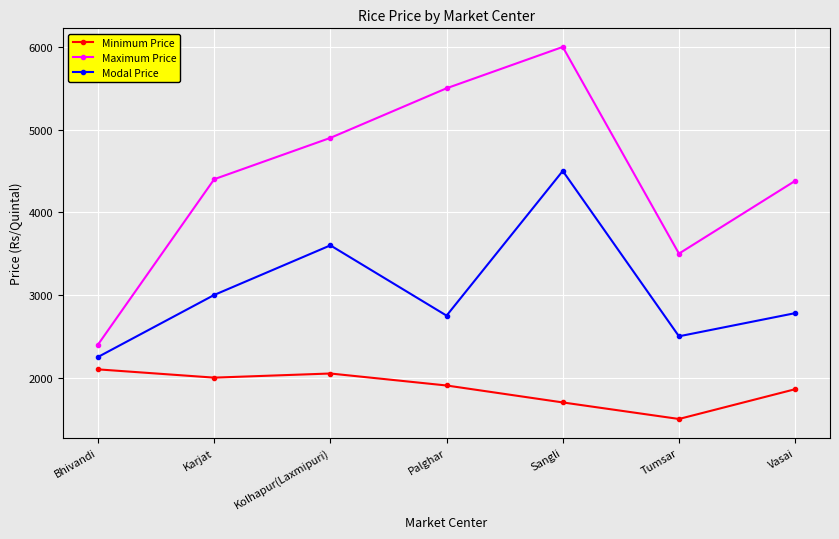

Which series has the largest range (max minus min)?

Maximum Price